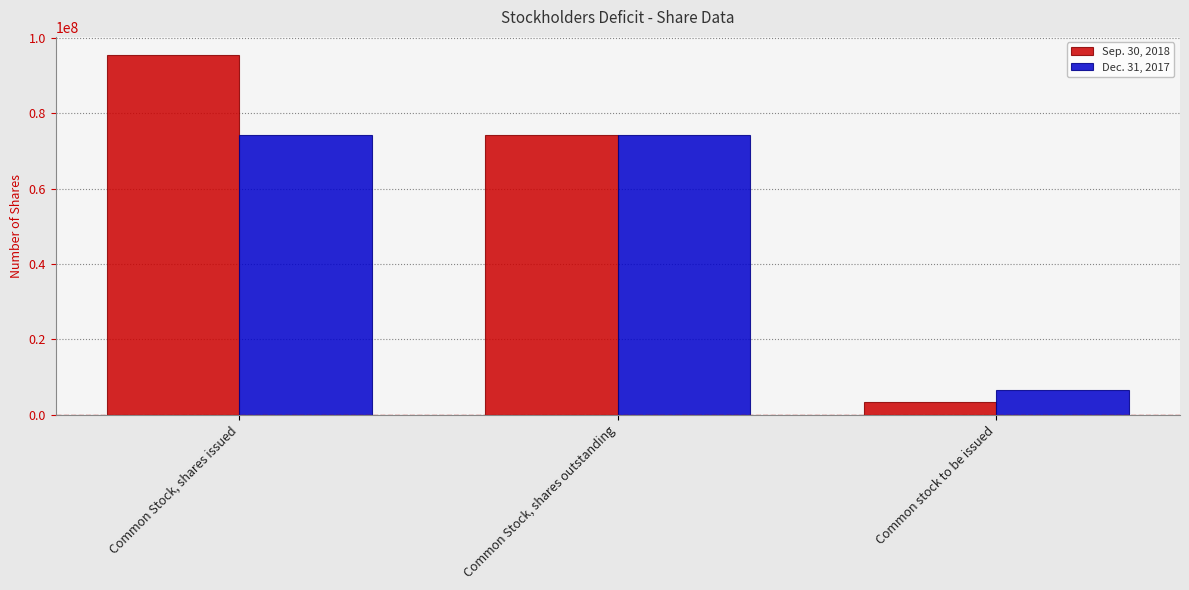

Reading left to right, what are all the values shown in this chart?

Sep. 30, 2018: Common Stock, shares issued=95485816	Common Stock, shares outstanding=74335070	Common stock to be issued=3404352
Dec. 31, 2017: Common Stock, shares issued=74335070	Common Stock, shares outstanding=74335070	Common stock to be issued=6537352